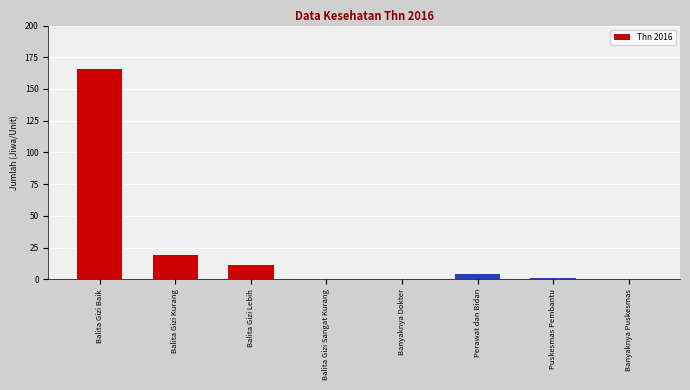

Reading right to left, list all the values displayed in this chart.

Banyaknya Puskesmas=0	Puskesmas Pembantu=1	Perawat dan Bidan=4	Banyaknya Dokter=0	Balita Gizi Sangat Kurang=0	Balita Gizi Lebih=11	Balita Gizi Kurang=19	Balita Gizi Baik=166